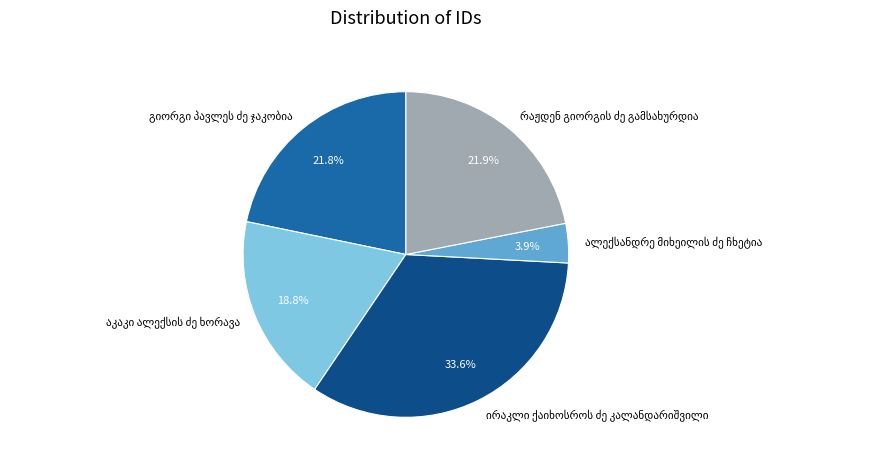

Is there a majority slice in this chart?

No